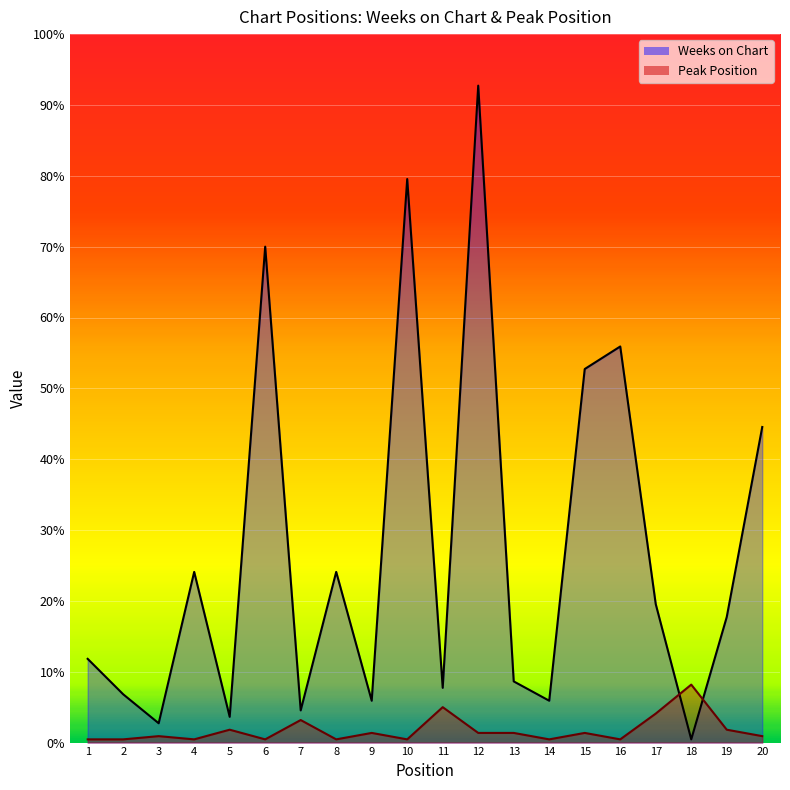

True or false: Weeks on Chart and Peak Position intersect in this chart.

True